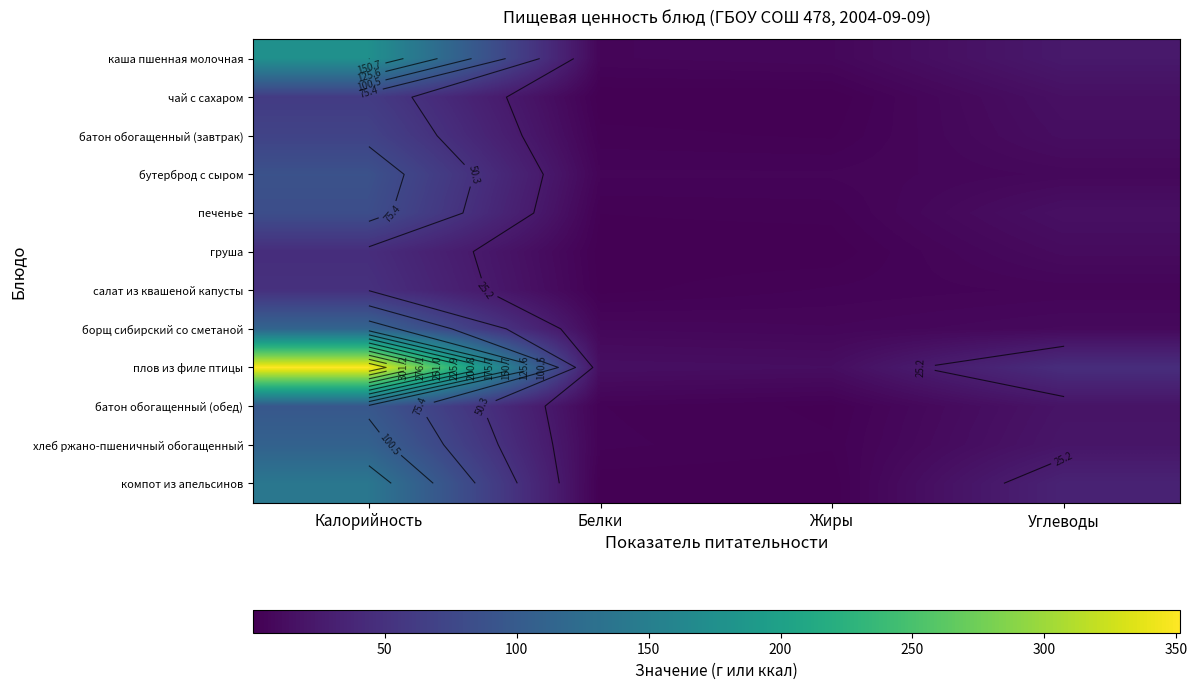

What value does the компот из апельсинов series have at Белки?

0.5